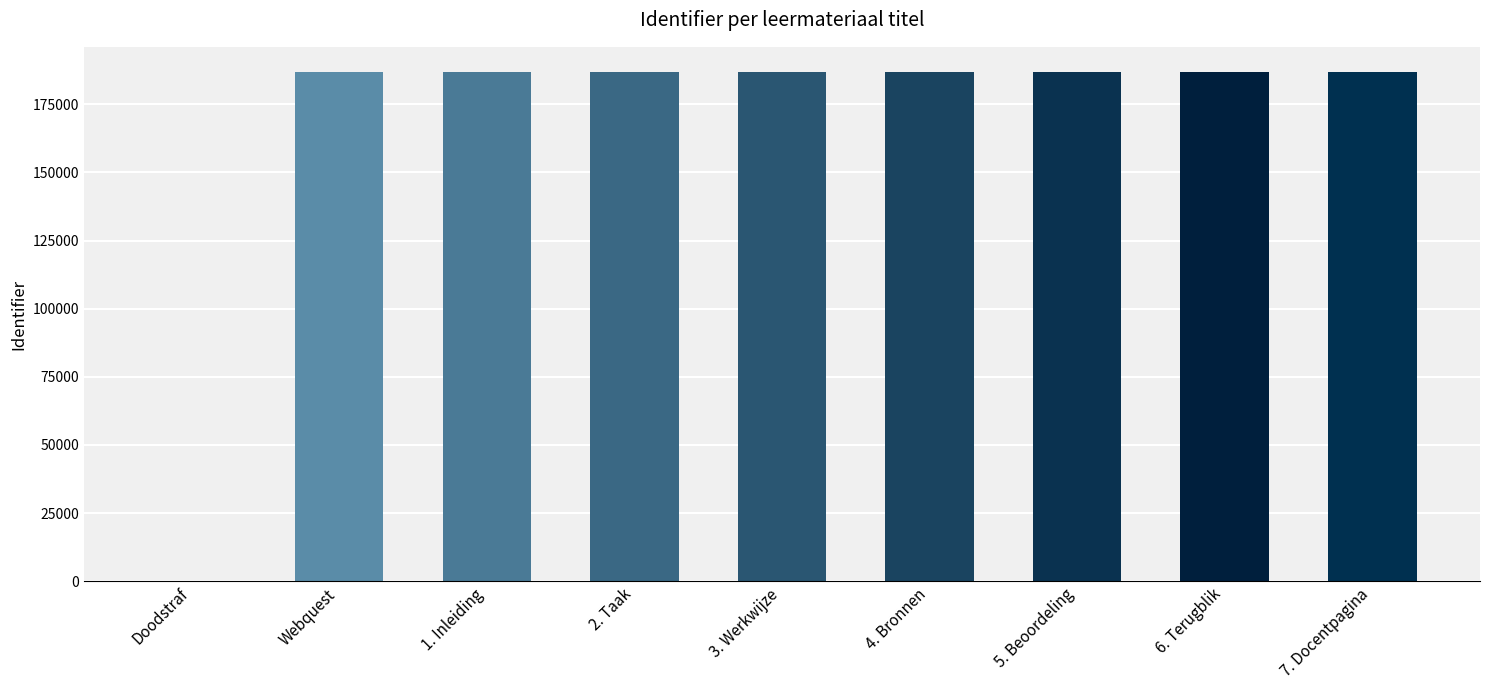

What is the change in value from Doodstraf to 1. Inleiding?

+186746